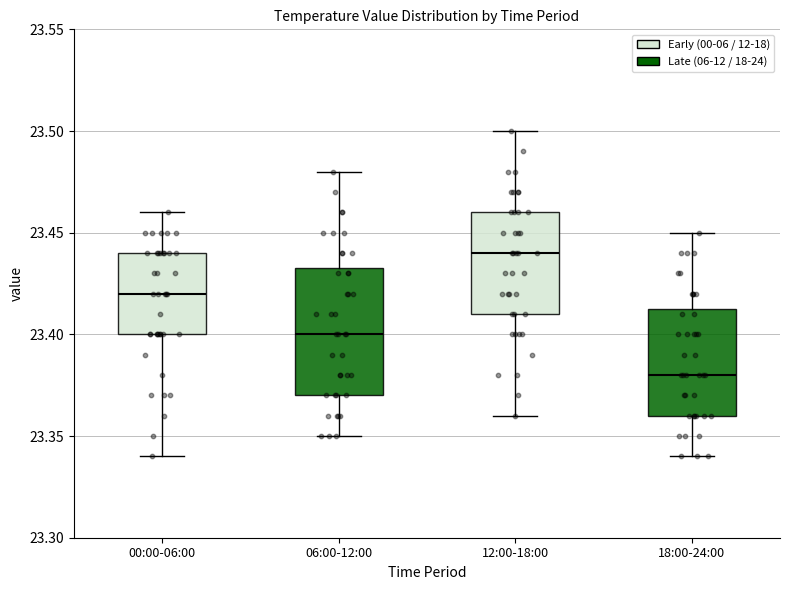

Reading left to right, read every box against the y-axis: the position of its median line, the range the box covers, and the ends of its whiskers. The values are not printed on the chart, so give them approximately, as read against the axis.

00:00-06:00: median 23.420, box 23.400 to 23.440, whiskers 23.340 to 23.460
06:00-12:00: median 23.400, box 23.370 to 23.435, whiskers 23.350 to 23.480
12:00-18:00: median 23.440, box 23.410 to 23.460, whiskers 23.360 to 23.500
18:00-24:00: median 23.380, box 23.360 to 23.415, whiskers 23.340 to 23.450